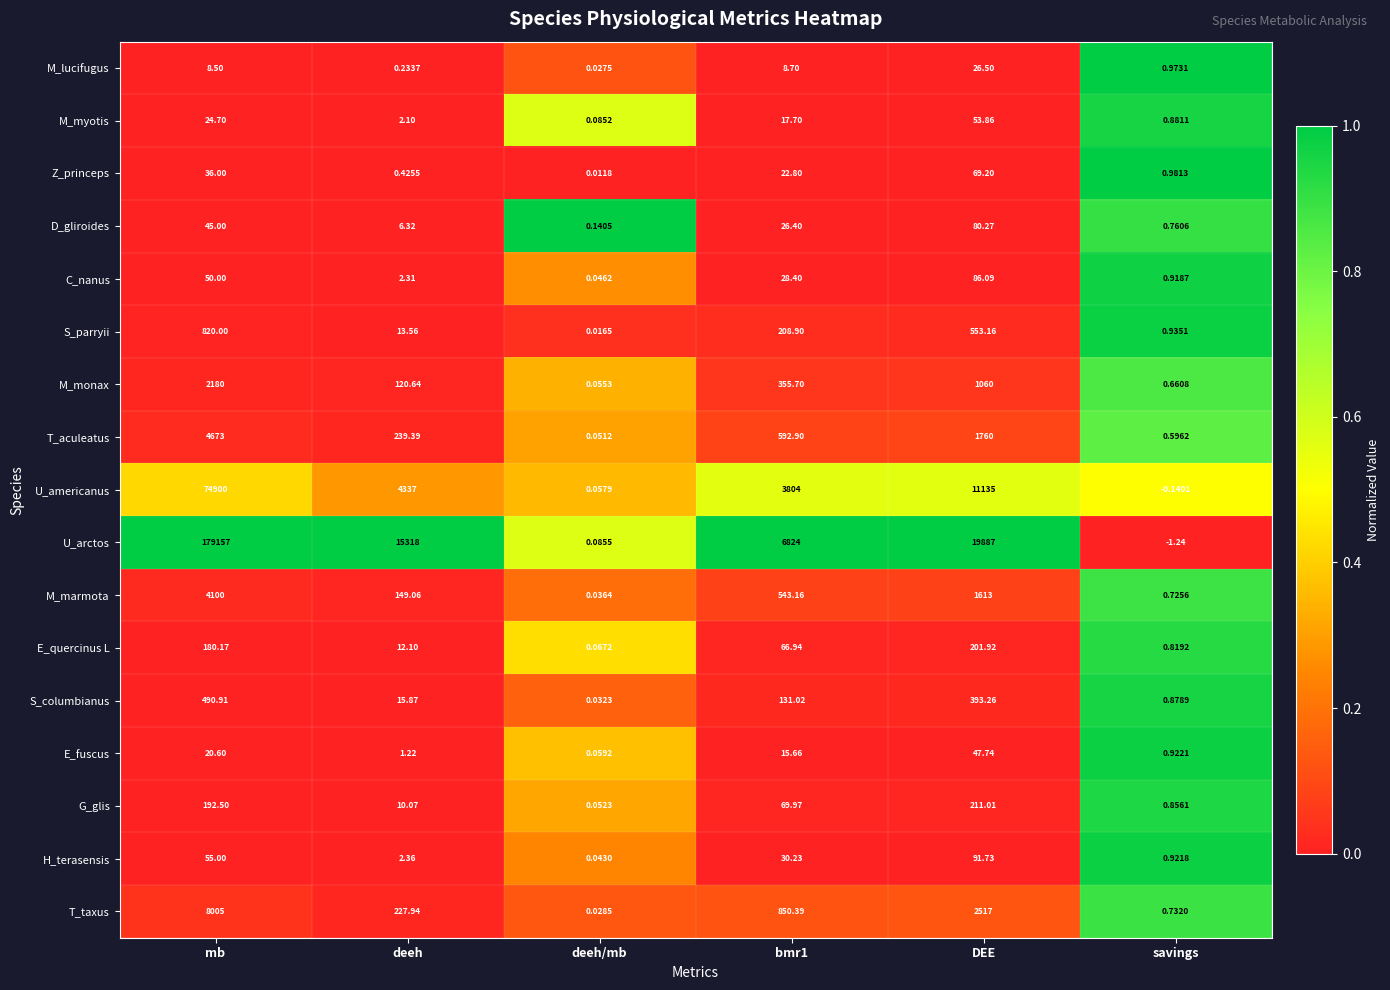

Is the value of C_nanus at deeh/mb greater than the value of U_americanus at mb?

No